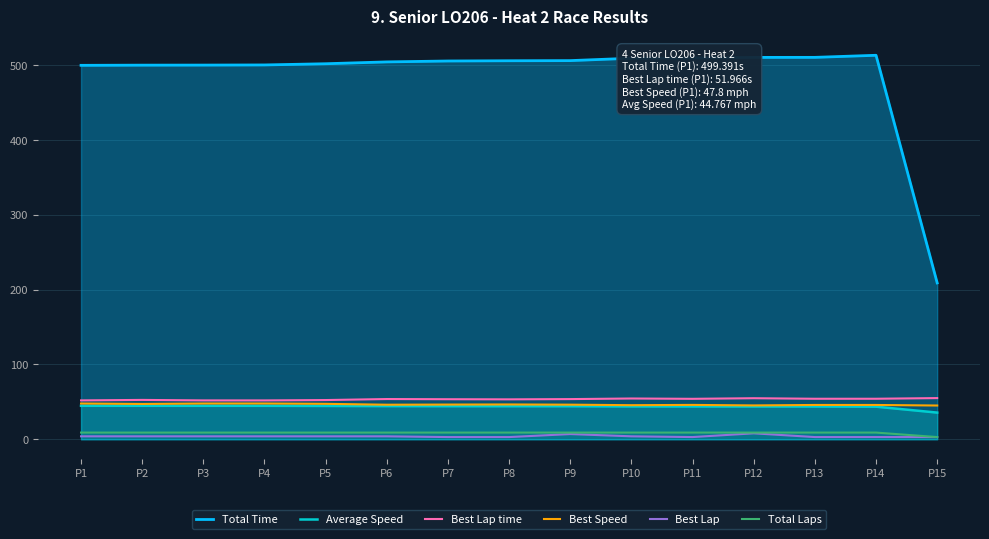

Rank the categories by Total Time value from highest to lowest.

P14, P13, P12, P11, P10, P9, P8, P7, P6, P5, P4, P3, P2, P1, P15